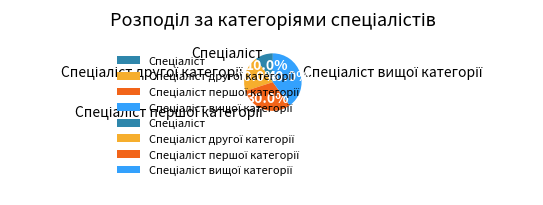

How many segments does this pie chart have?

4